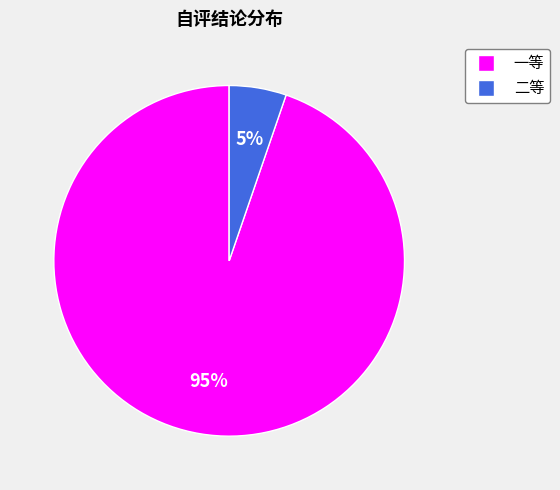

Which slice is the largest?

一等